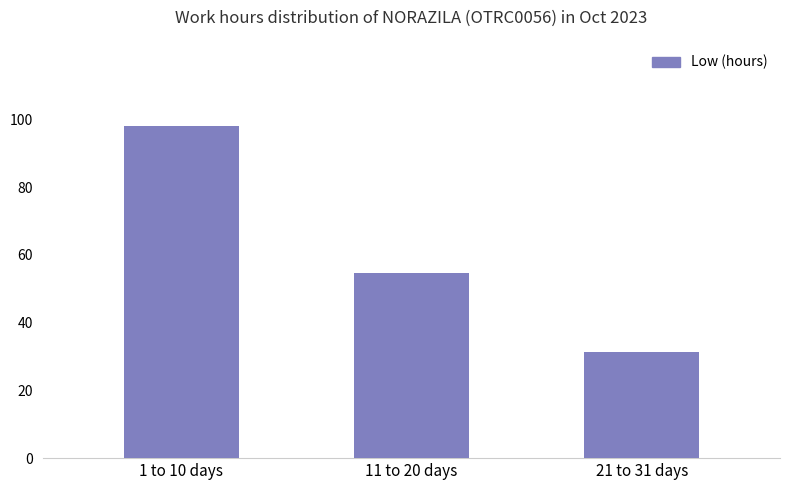

How many values are below 54?

1